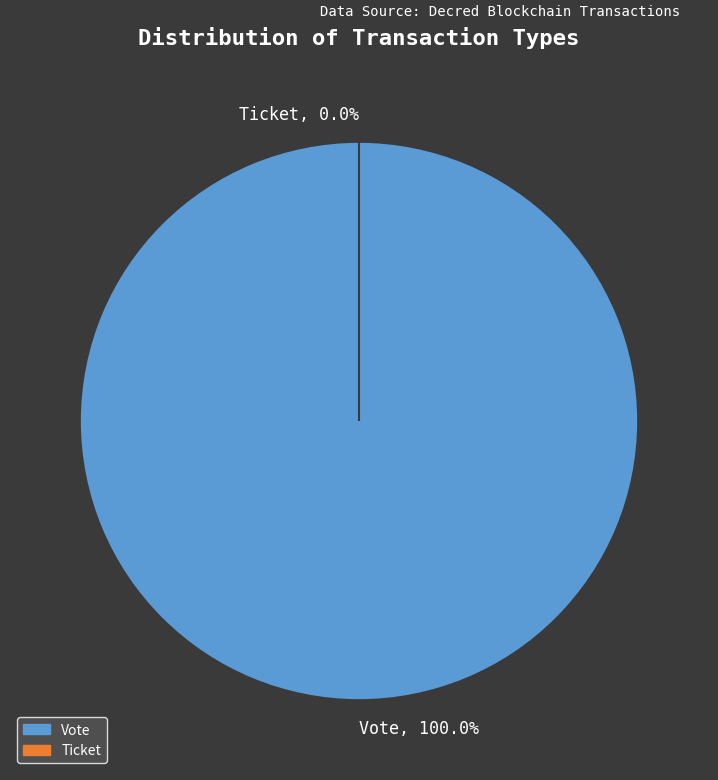

To the nearest percent, what is the difference between the largest and smallest slice percentages?

100%